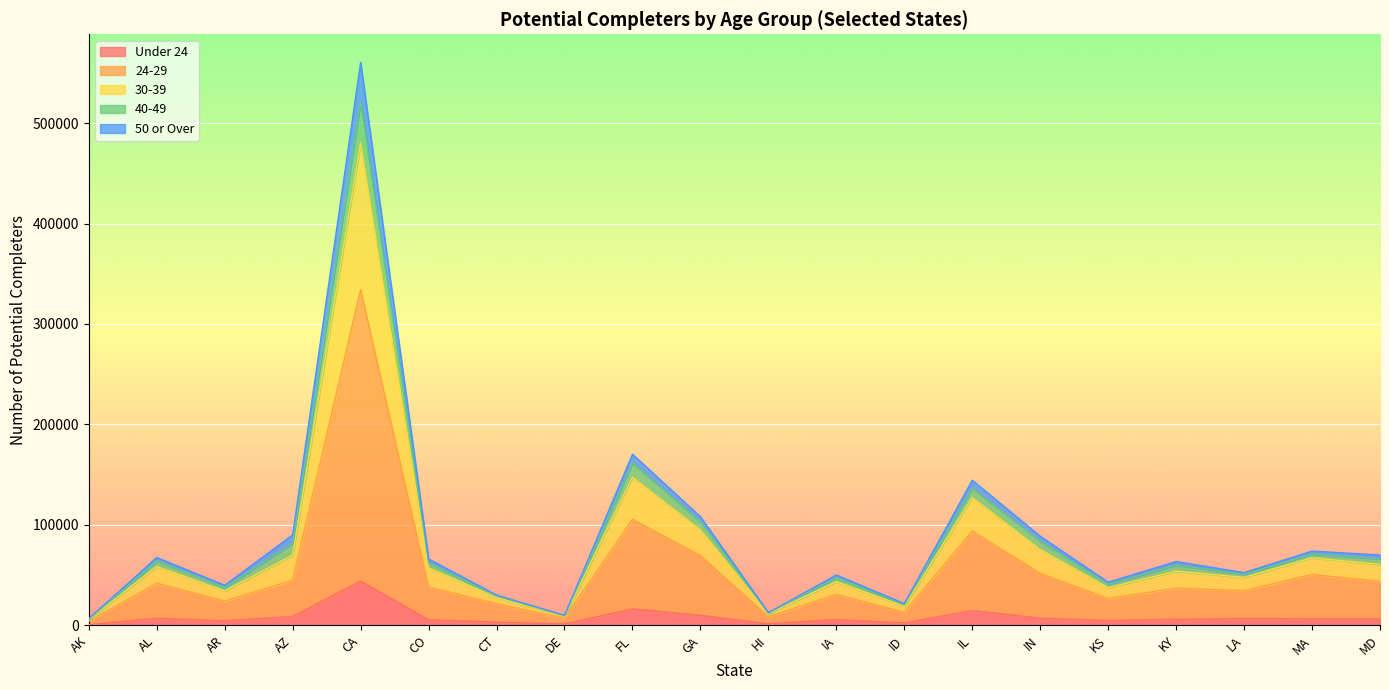

At which category is the sum across all series the highest?

CA